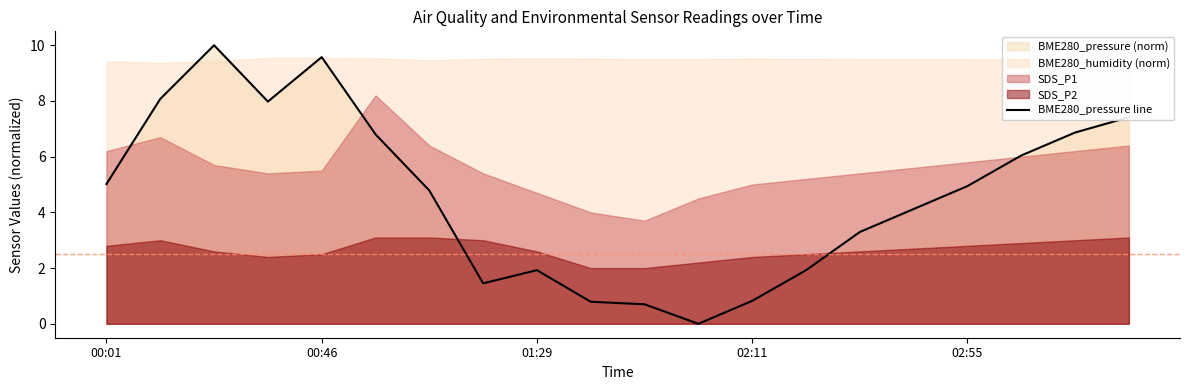

What is the maximum value shown in the chart?

10.0